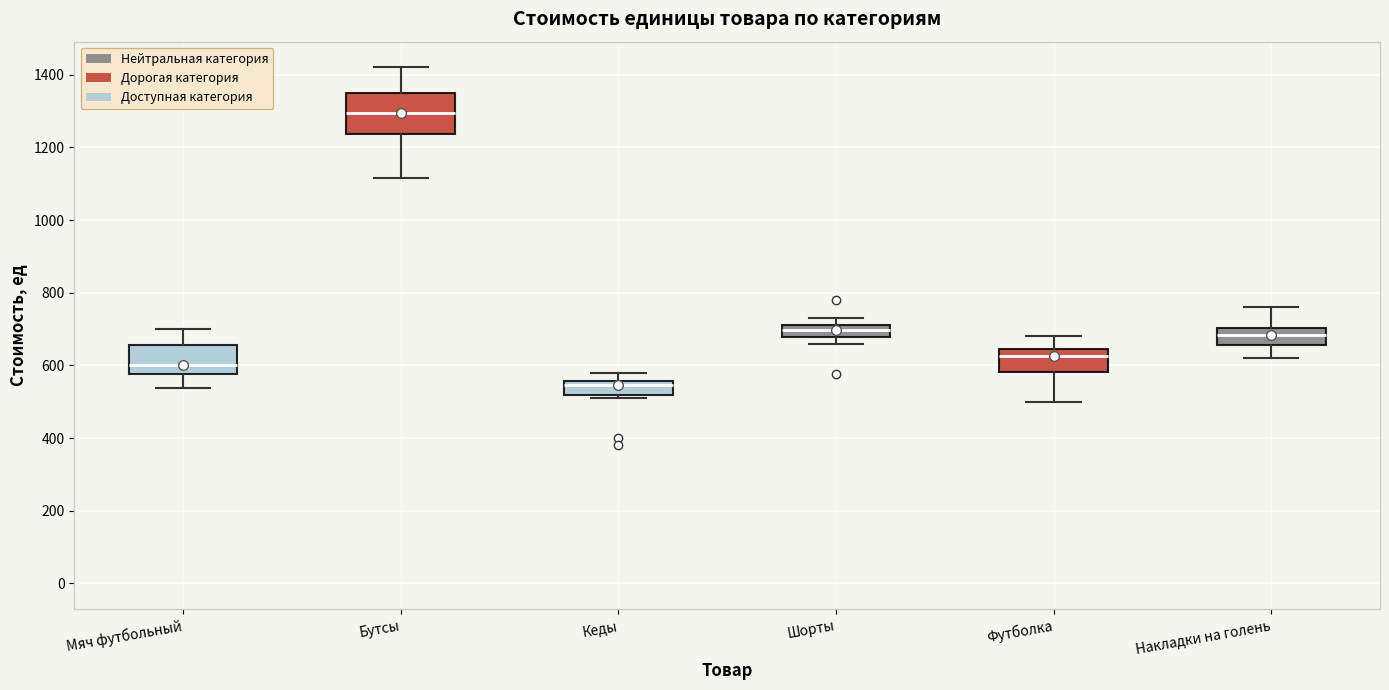

Reading left to right, read every box against the y-axis: the position of its median line, the range the box covers, and the ends of its whiskers. The values are not printed on the chart, so give them approximately, as read against the axis.

Мяч футбольный: median 600, box 580 to 660, whiskers 540 to 700
Бутсы: median 1300, box 1240 to 1360, whiskers 1120 to 1420
Кеды: median 540, box 520 to 560, whiskers 520 (just below the box's lower edge) to 580
Шорты: median 700, box 680 to 720, whiskers 660 to 740
Футболка: median 620, box 580 to 640, whiskers 500 to 680
Накладки на голень: median 680, box 660 to 700, whiskers 620 to 760